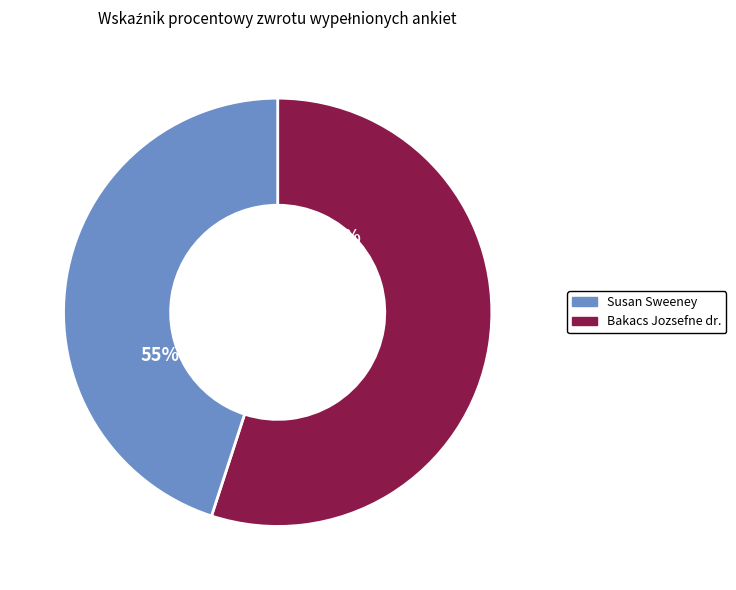

What percentage is the Bakacs Jozsefne dr. slice, to the nearest percent?

55%